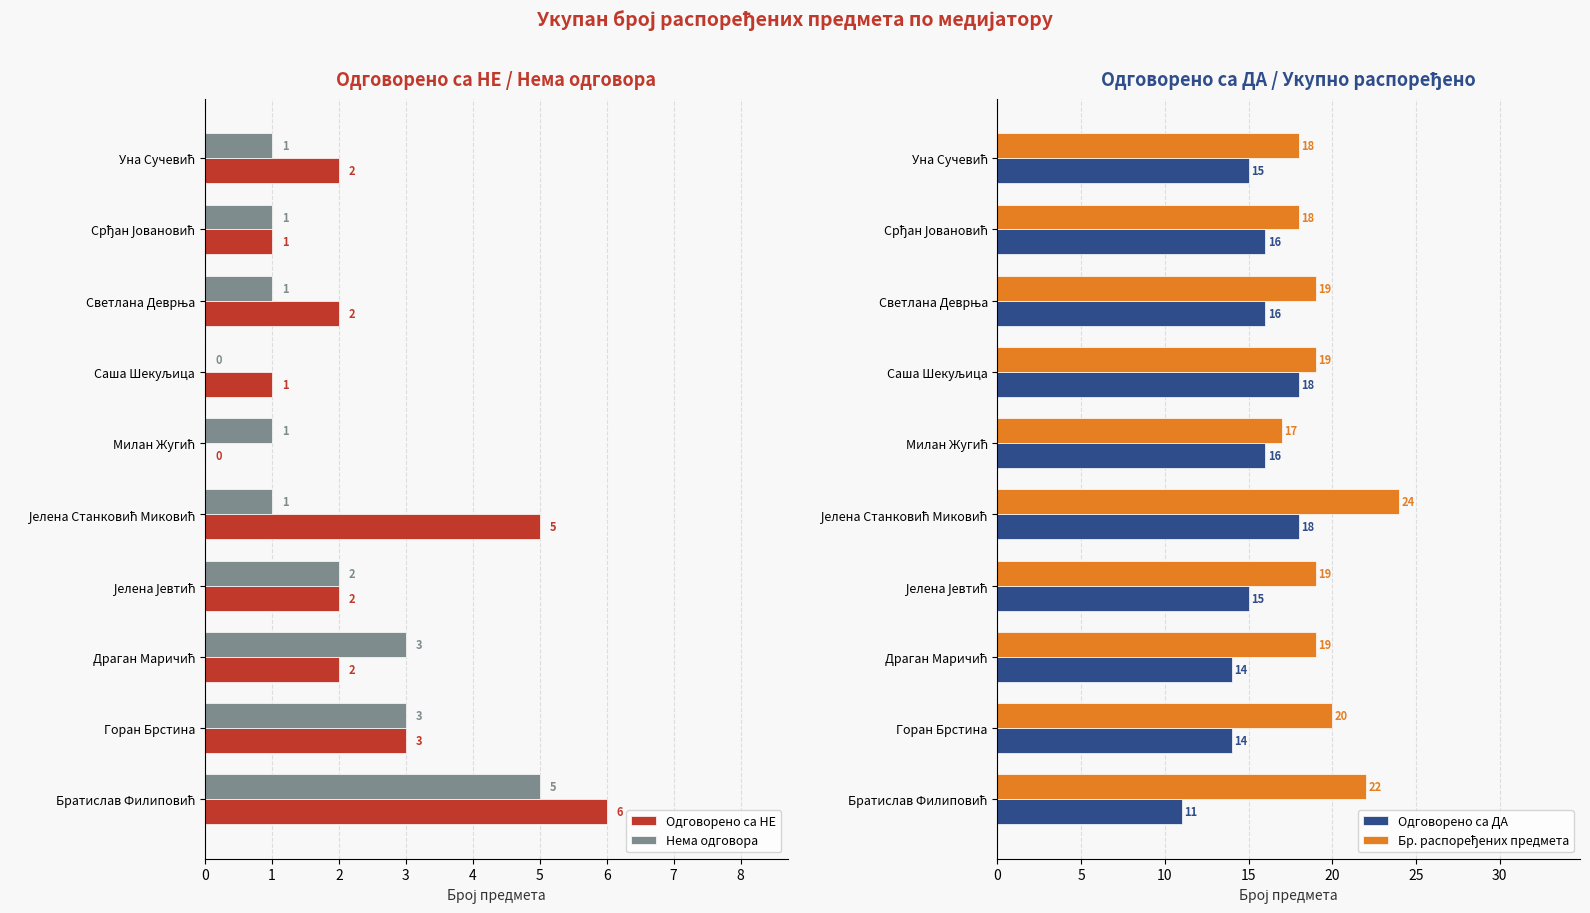

At which label is Одговорено са НЕ closest to 3?

Горан Брстина